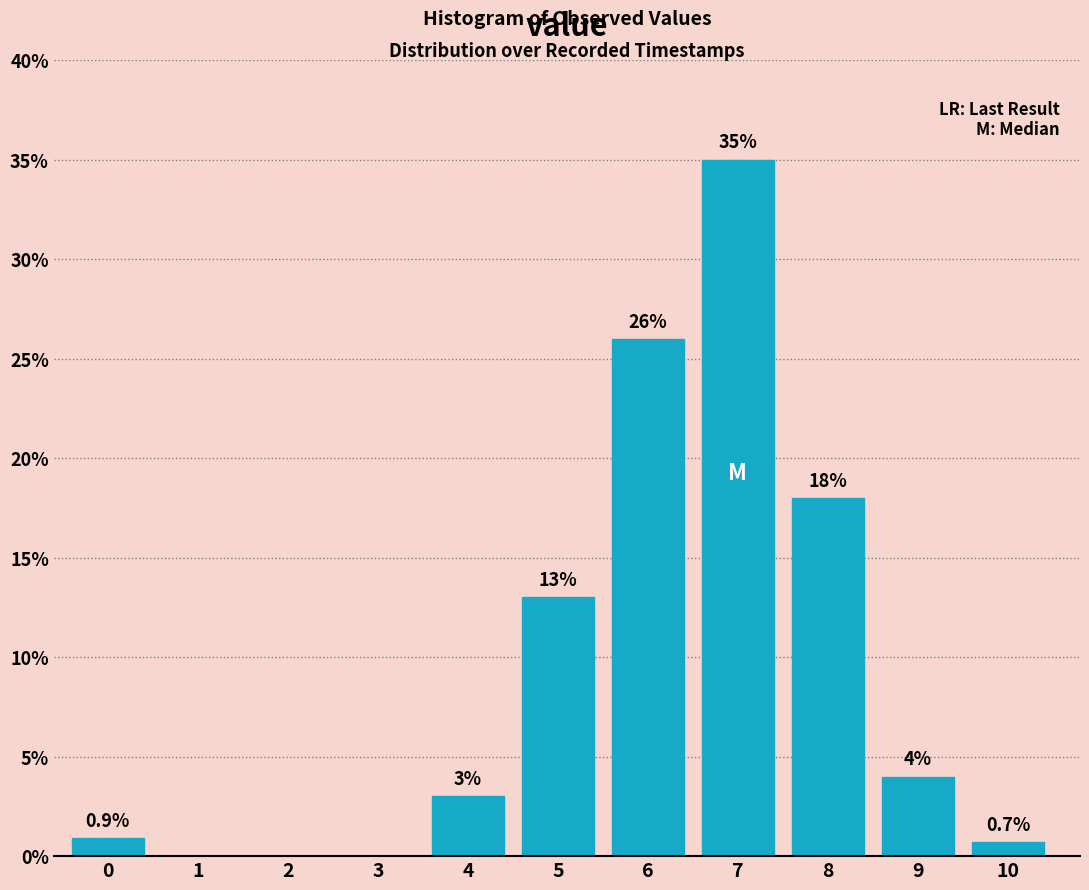

Reading left to right, list all the values displayed in this chart.

0=0.9	1=0.0	2=0.0	3=0.0	4=3.0	5=13.0	6=26.0	7=35.0	8=18.0	9=4.0	10=0.7